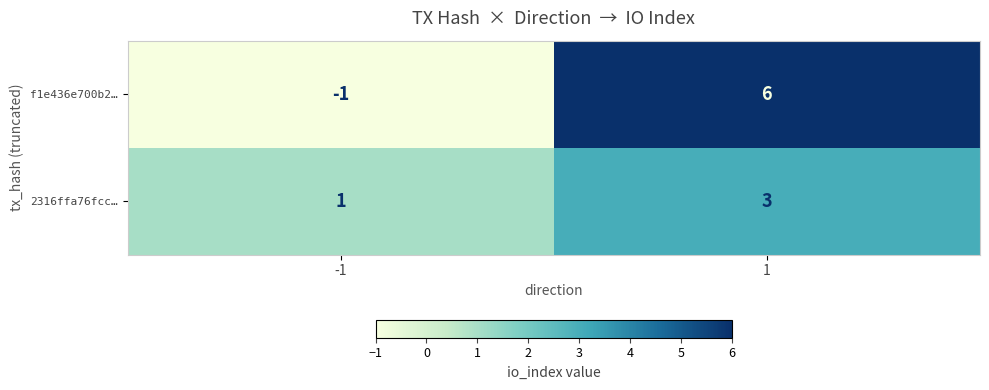

List the series in order of their overall mean, lowest first.

2316ffa76fcc…, f1e436e700b2…